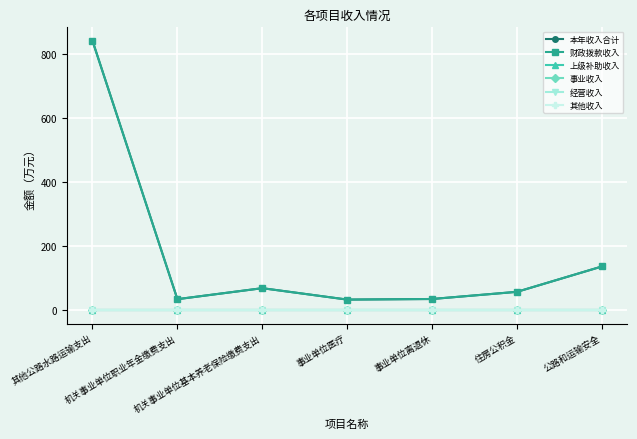

Which has a higher value, 住房公积金 or 事业单位离退休?

住房公积金